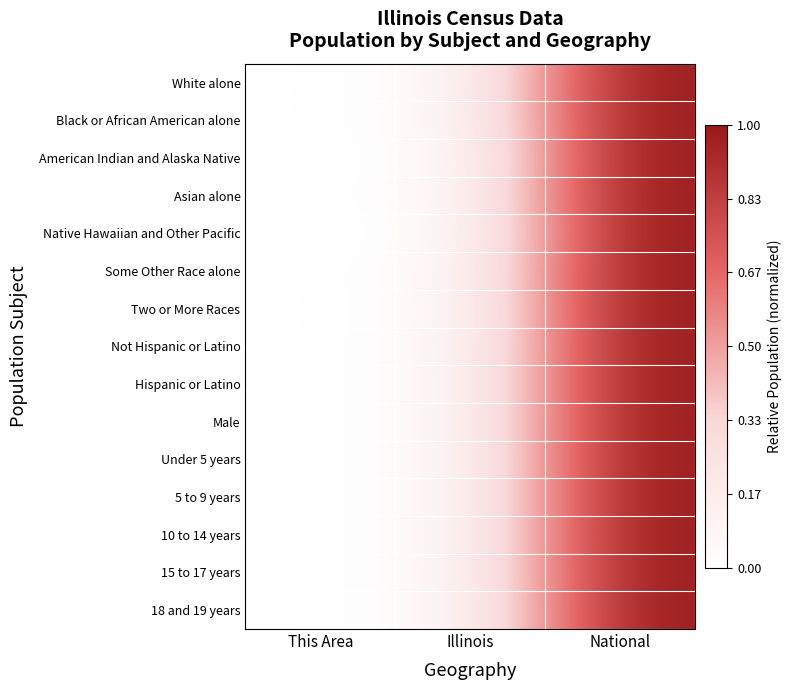

Reading right to left, list all the values displayed in this chart.

White alone: National=1.0	Illinois=0.0	This Area=0.0
Black or African American alone: National=1.0	Illinois=0.0	This Area=0.0
American Indian and Alaska Native: National=1.0	Illinois=0.0	This Area=0.0
Asian alone: National=1.0	Illinois=0.0	This Area=0.0
Native Hawaiian and Other Pacific: National=1.0	Illinois=0.0	This Area=0.0
Some Other Race alone: National=1.0	Illinois=0.0	This Area=0.0
Two or More Races: National=1.0	Illinois=0.0	This Area=0.0
Not Hispanic or Latino: National=1.0	Illinois=0.0	This Area=0.0
Hispanic or Latino: National=1.0	Illinois=0.0	This Area=0.0
Male: National=1.0	Illinois=0.0	This Area=0.0
Under 5 years: National=1.0	Illinois=0.0	This Area=0.0
5 to 9 years: National=1.0	Illinois=0.0	This Area=0.0
10 to 14 years: National=1.0	Illinois=0.0	This Area=0.0
15 to 17 years: National=1.0	Illinois=0.0	This Area=0.0
18 and 19 years: National=1.0	Illinois=0.0	This Area=0.0